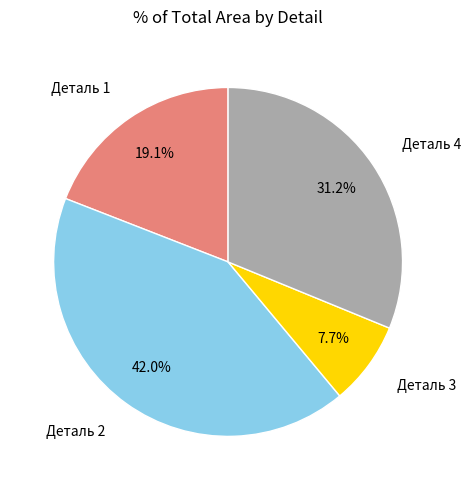

How many segments does this pie chart have?

4